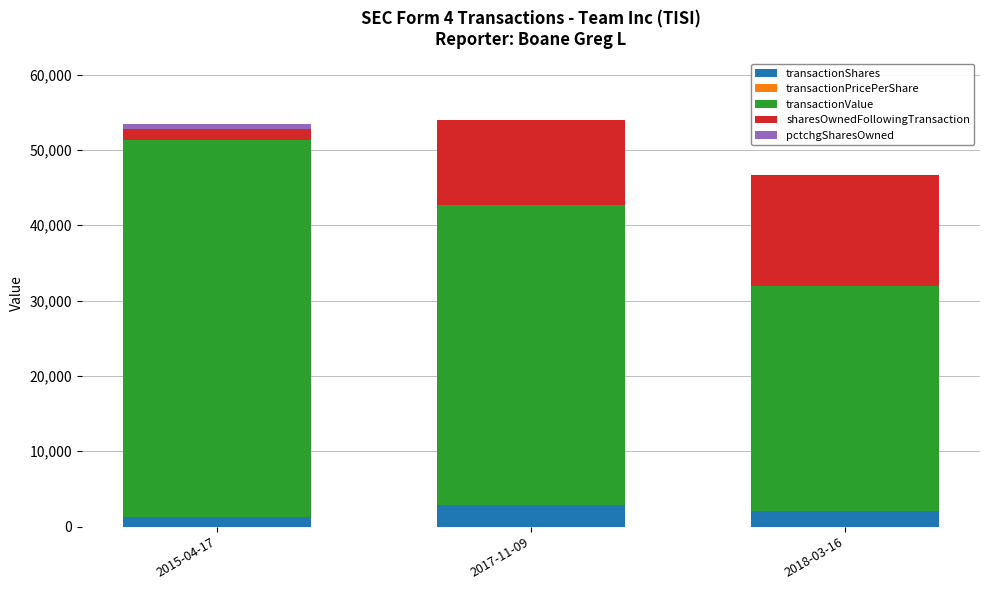

What is the maximum value for transactionShares?

2890.0